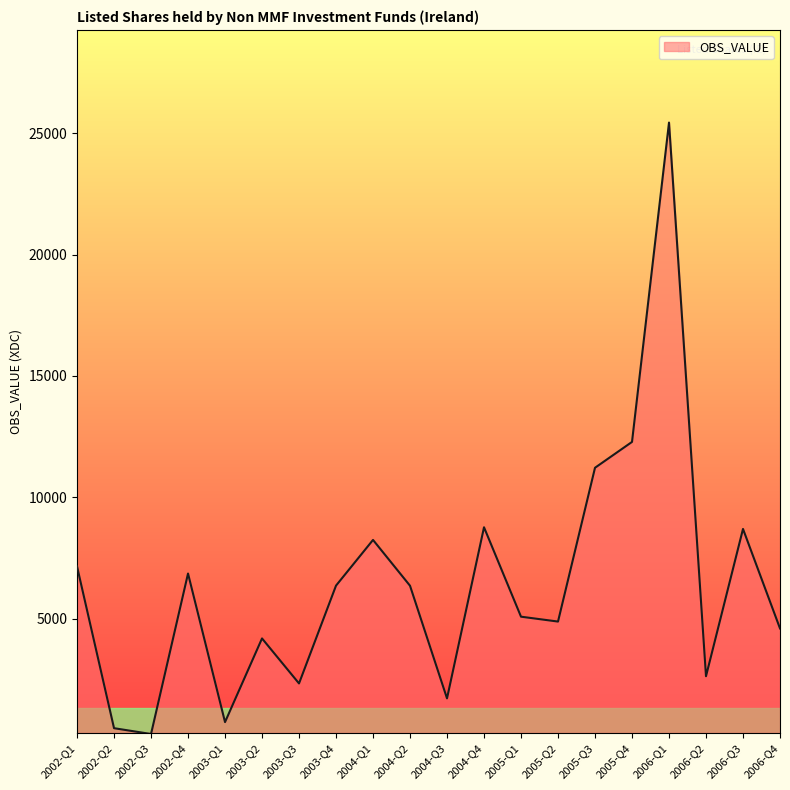

Does the chart display data point markers on the line(s)?

No